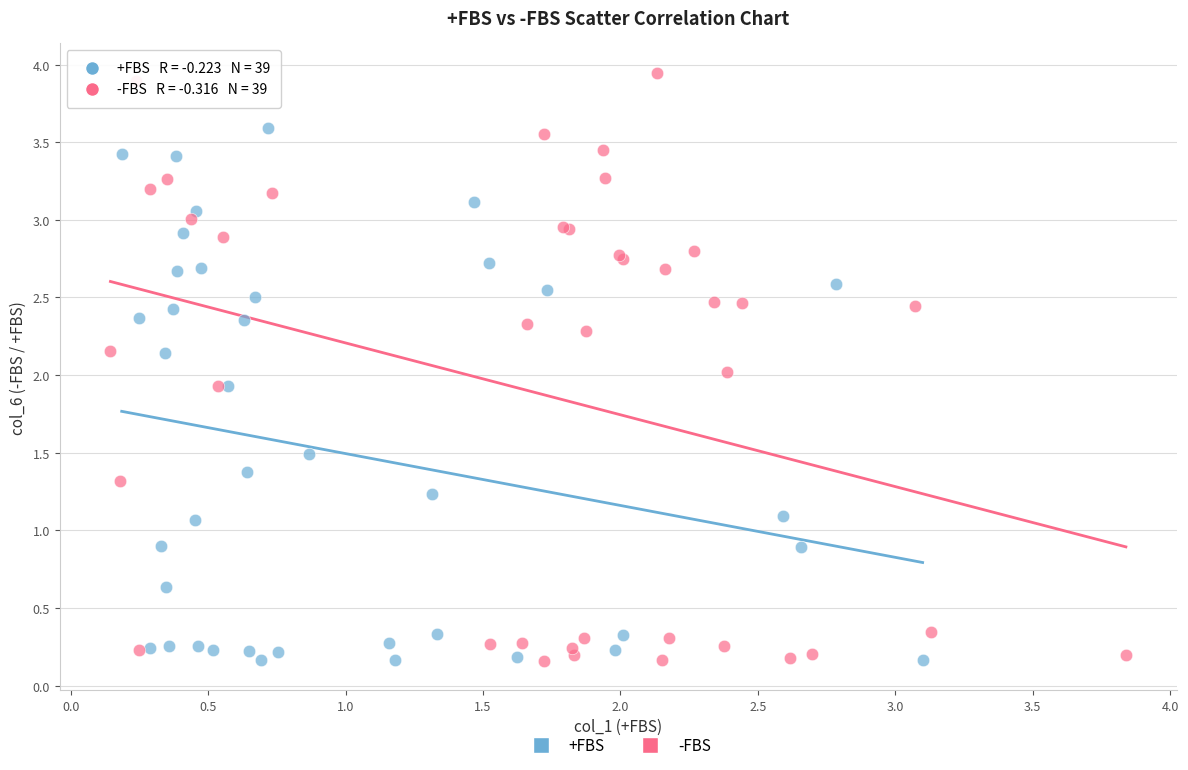

Which series has the widest spread of Y values?

-FBS